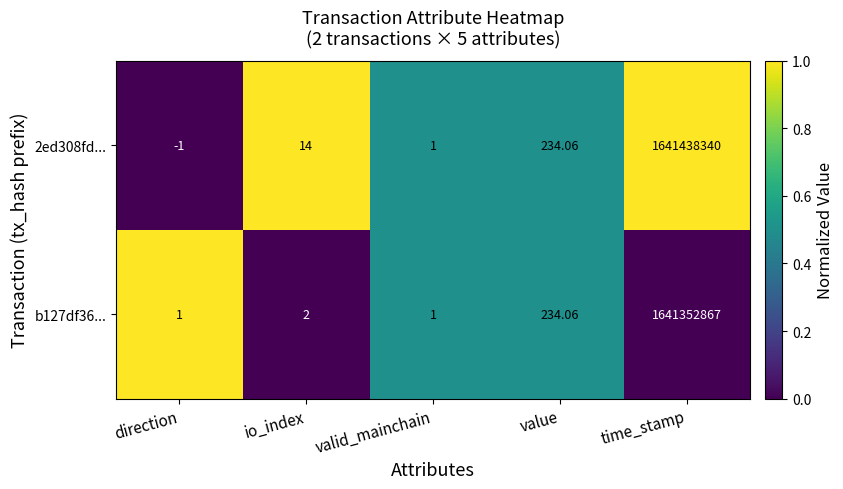

At which label is 2ed308fd... closest to 820719169?

value